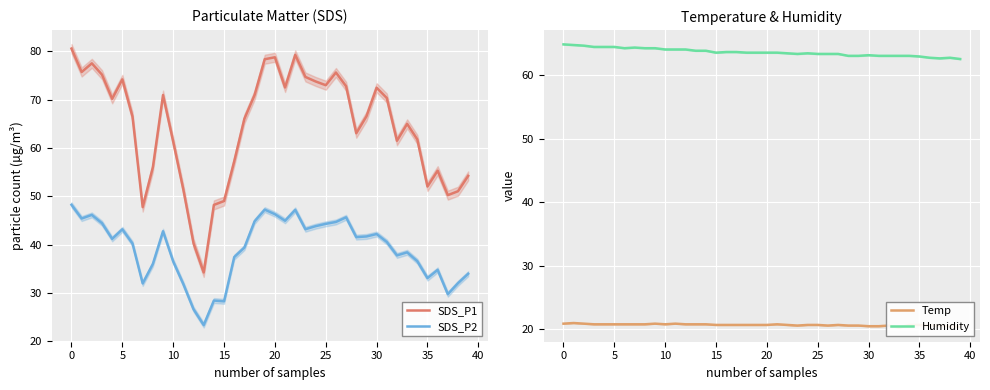

What is the sum of all Humidity values?

2543.0